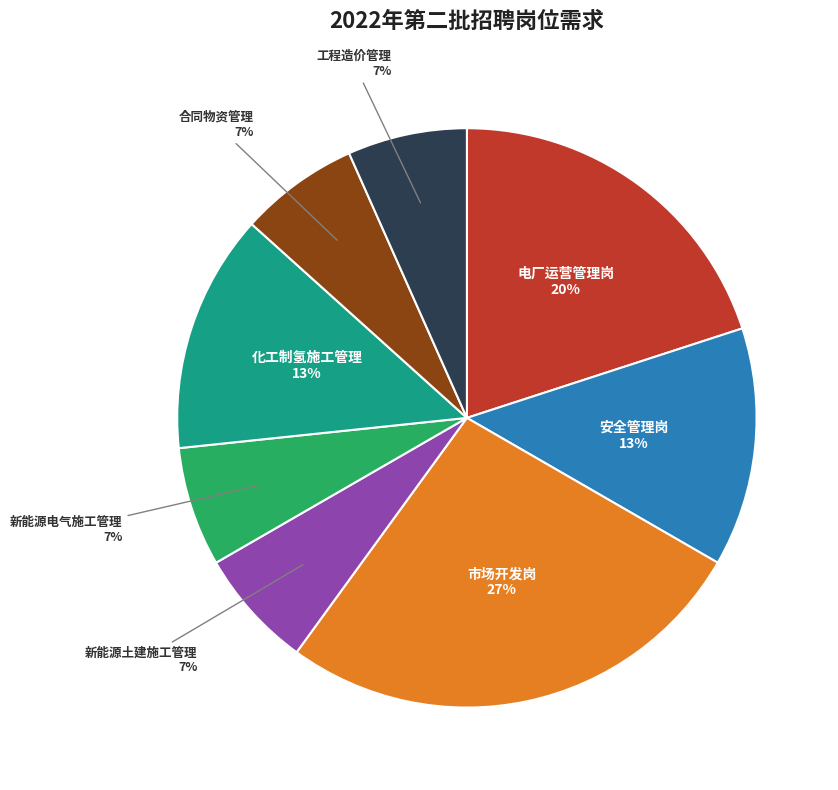

To the nearest percent, what is the difference between the largest and smallest slice percentages?

20%